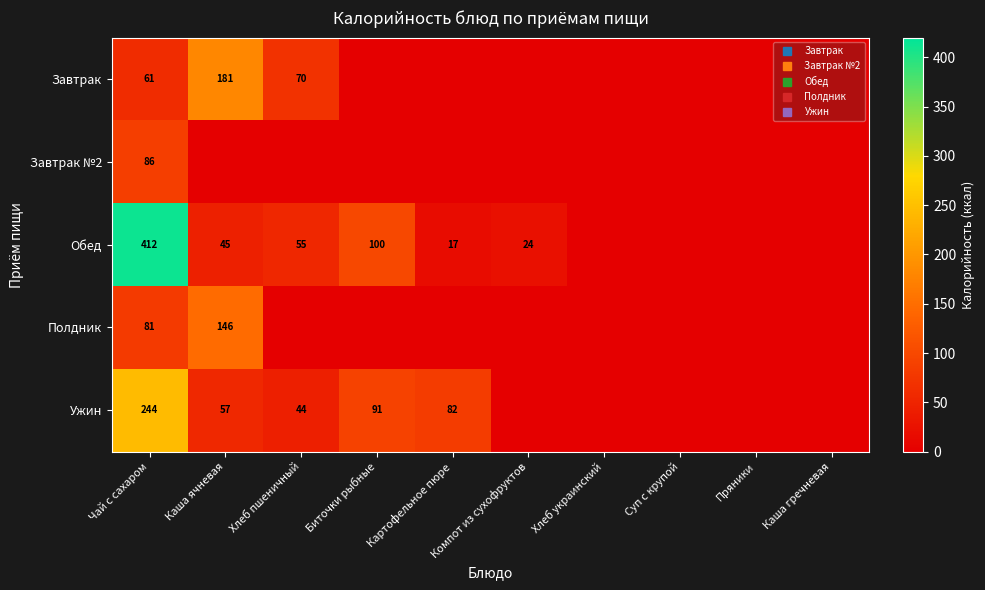

What is the total value across all series at Компот из сухофруктов?

23.5